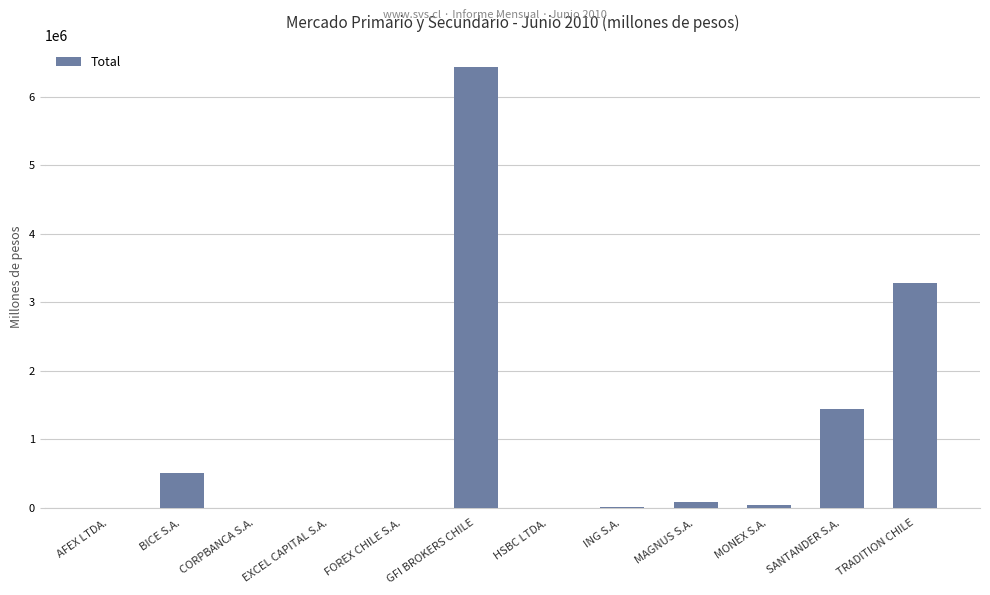

At which label does the data first exceed 41766?

BICE S.A.